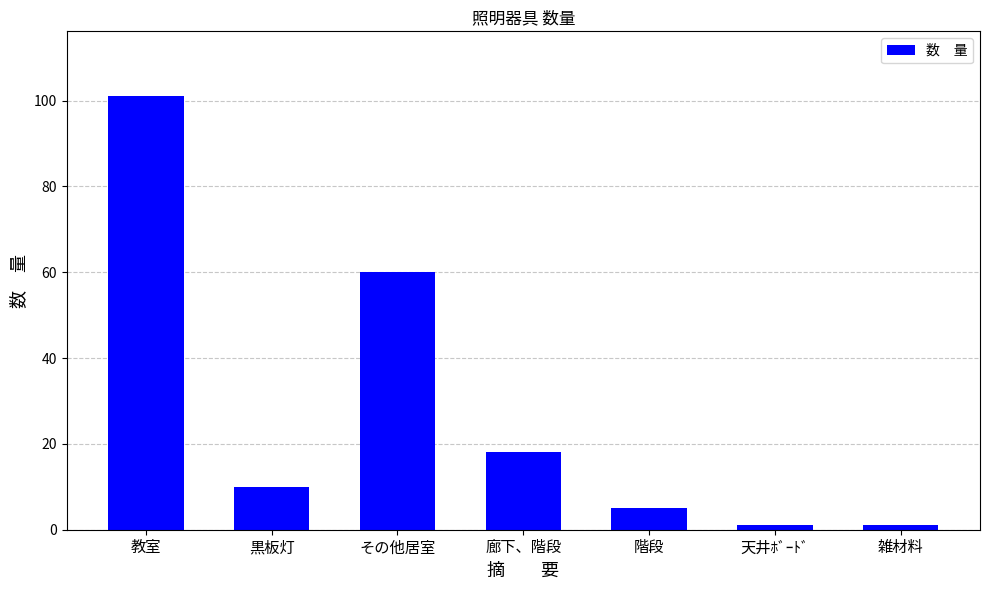

What is the ratio of the value at 雑材料 to the value at 階段?

0.2